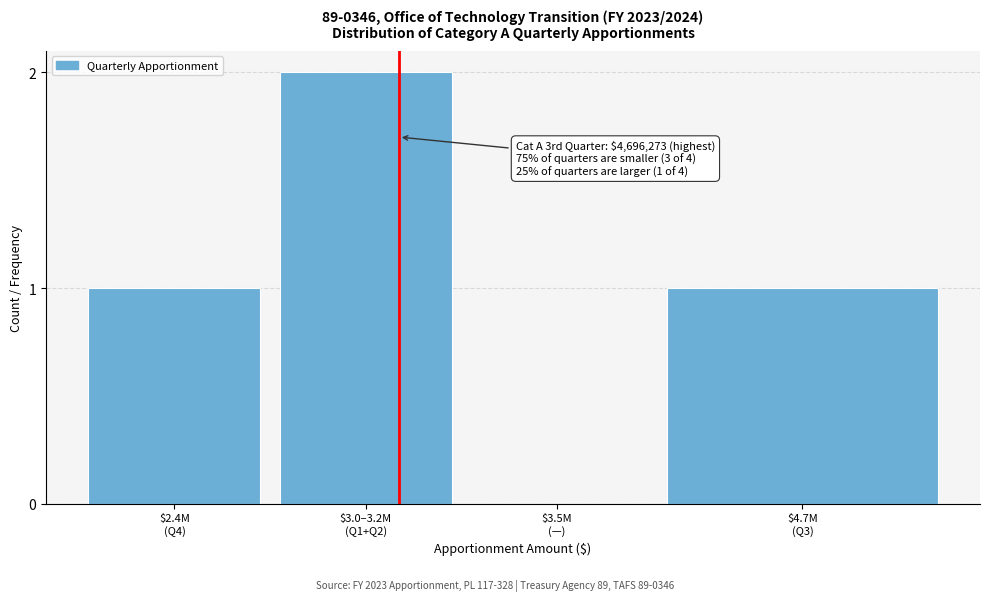

What is the sum of all values?

4